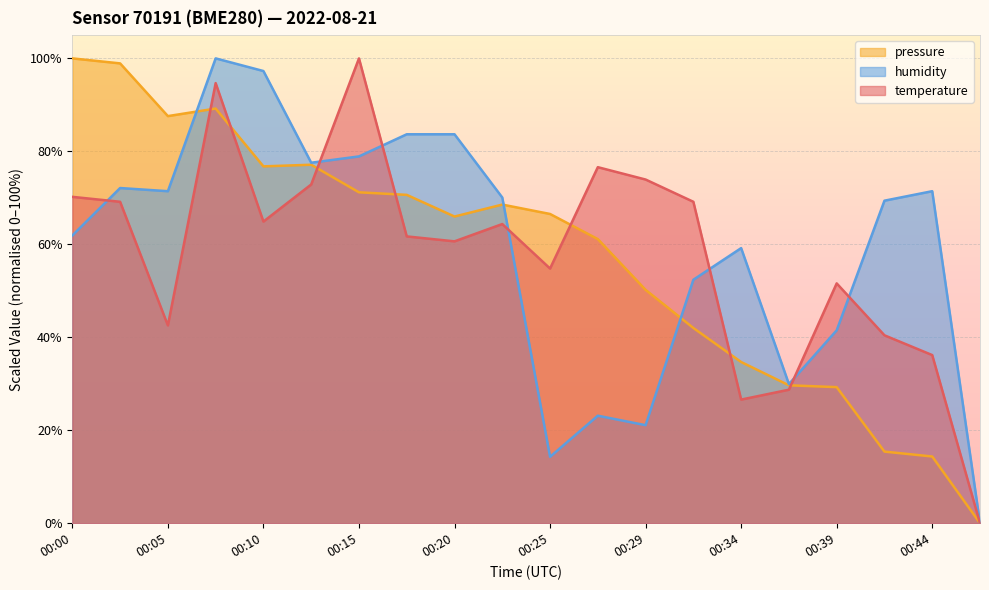

What is the difference between the second highest and minimum values in the humidity series?

97.3